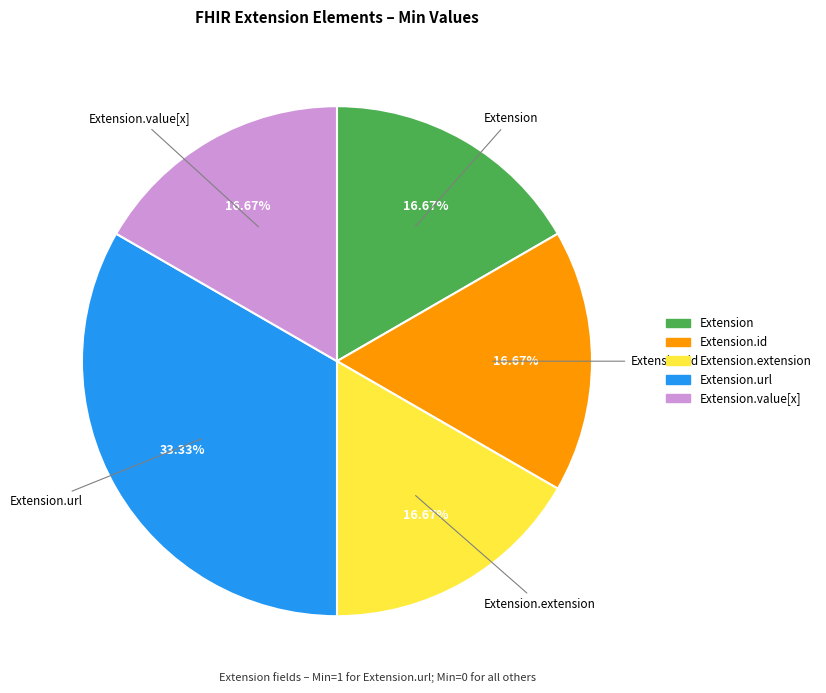

Is there a majority slice in this chart?

No